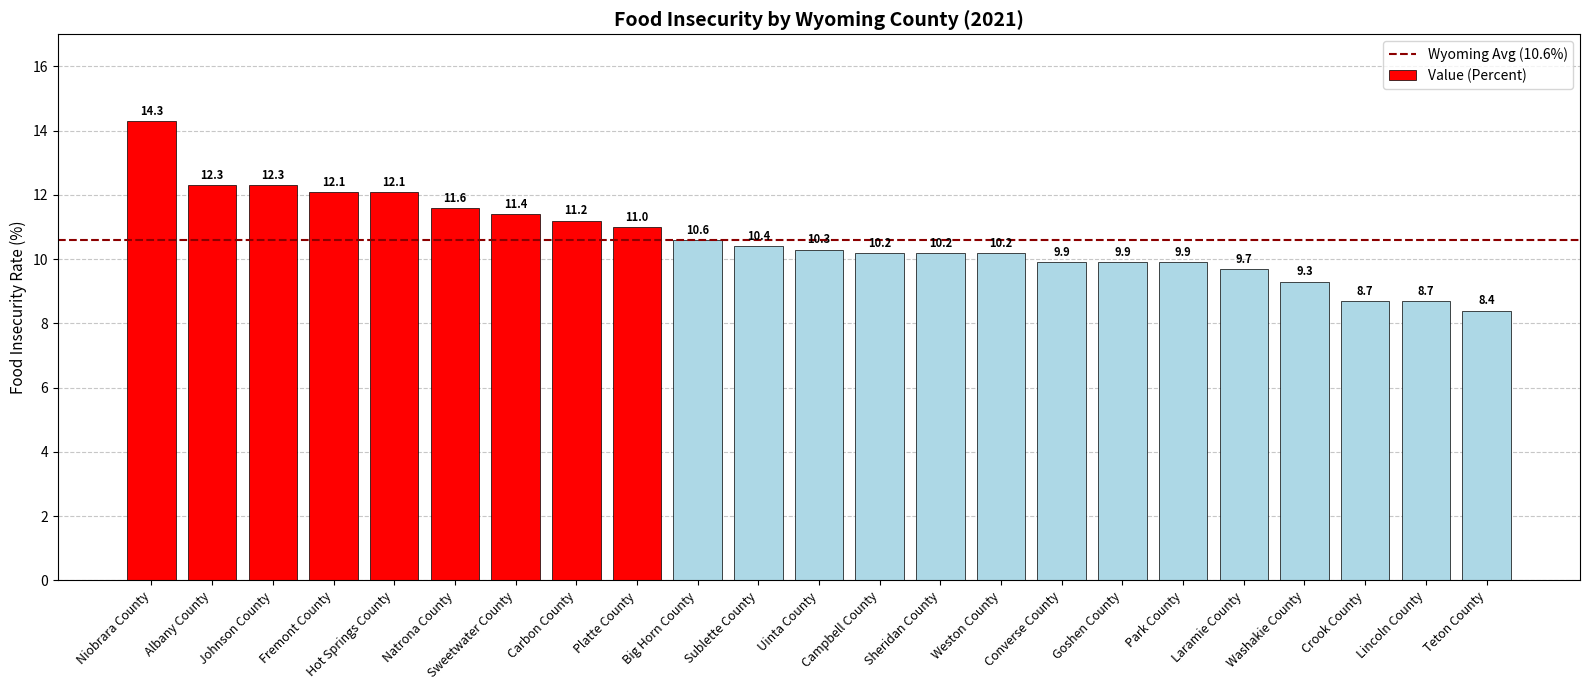

What is the average value?

10.6